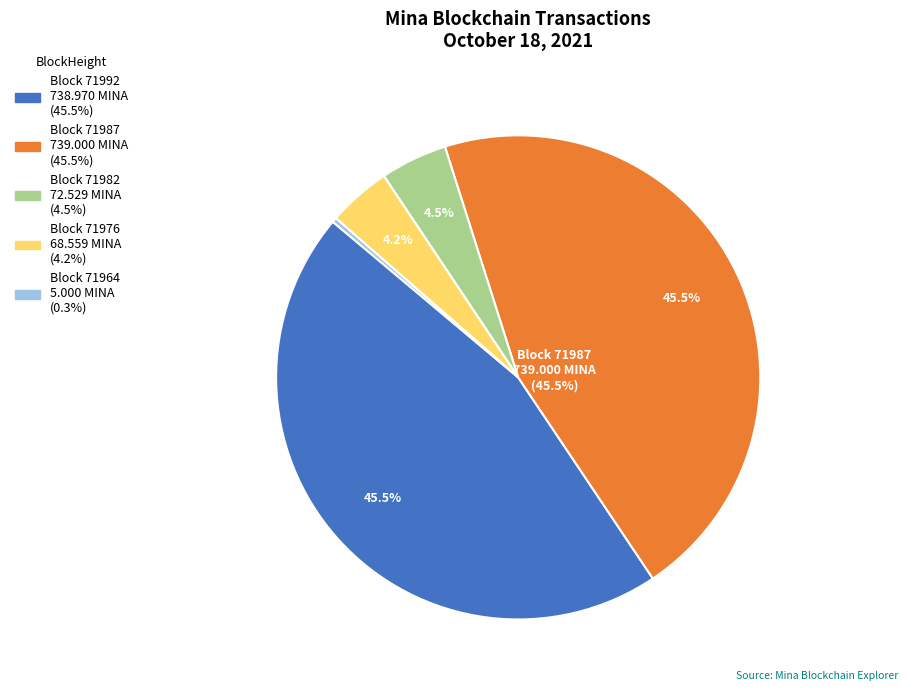

Is there any slice that represents more than half of the pie?

No